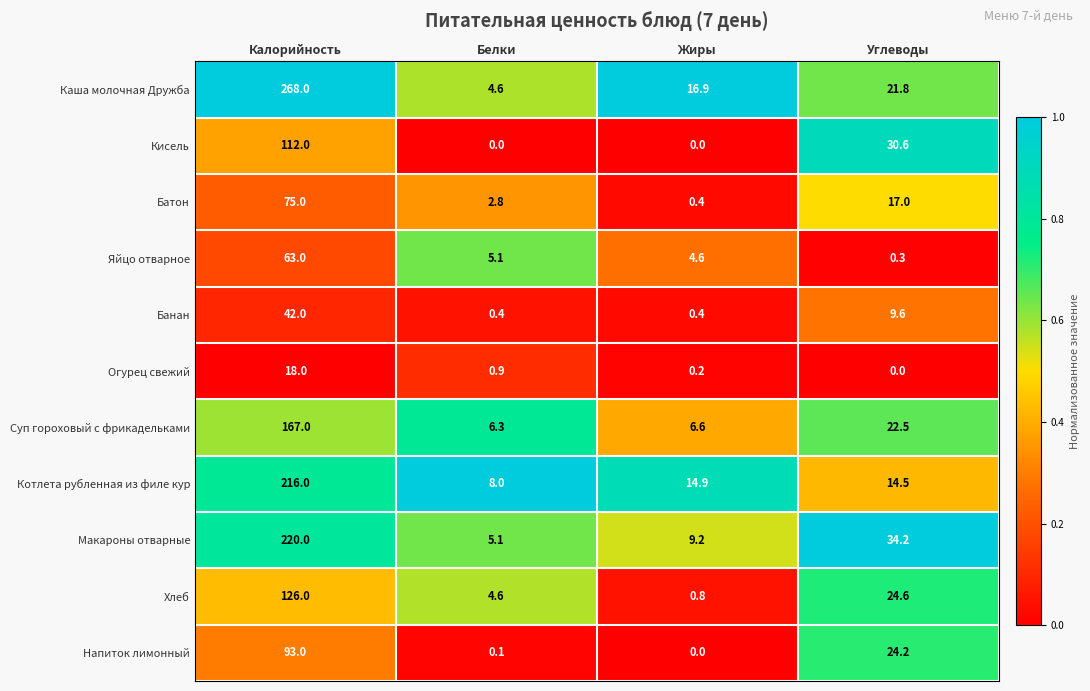

At which category does the chart reach its peak across all series?

Калорийность